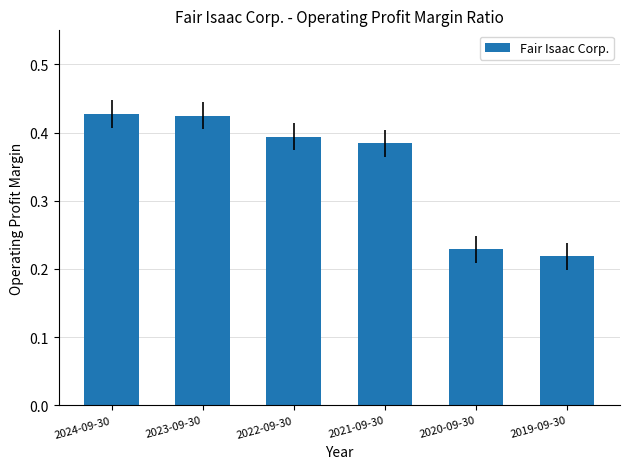

What is the label of the 1st bar from the right?

2019-09-30